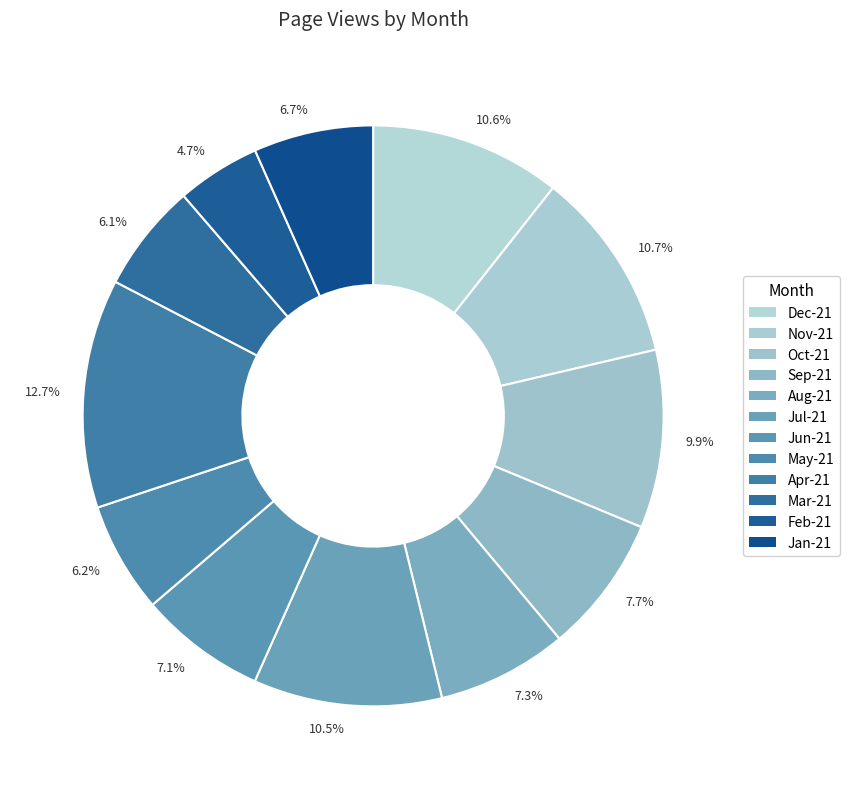

Is there any slice that represents more than half of the pie?

No